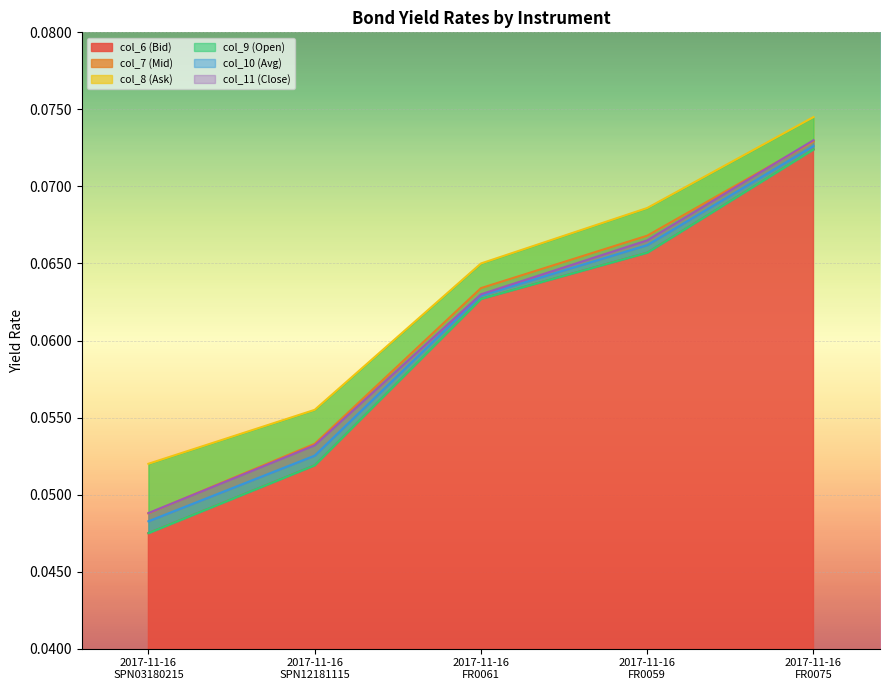

Which series has the largest total across all categories?

col_8 (Ask)